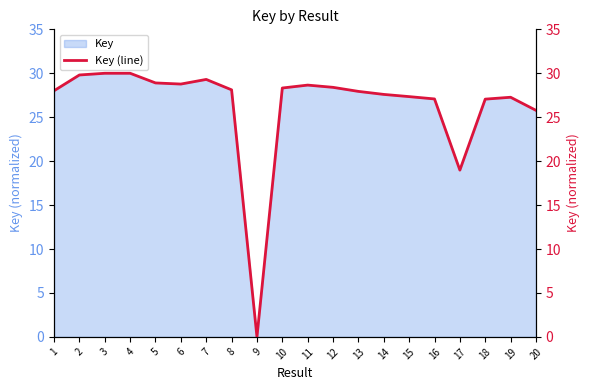

What is the change in value from 13 to 19?

-0.7